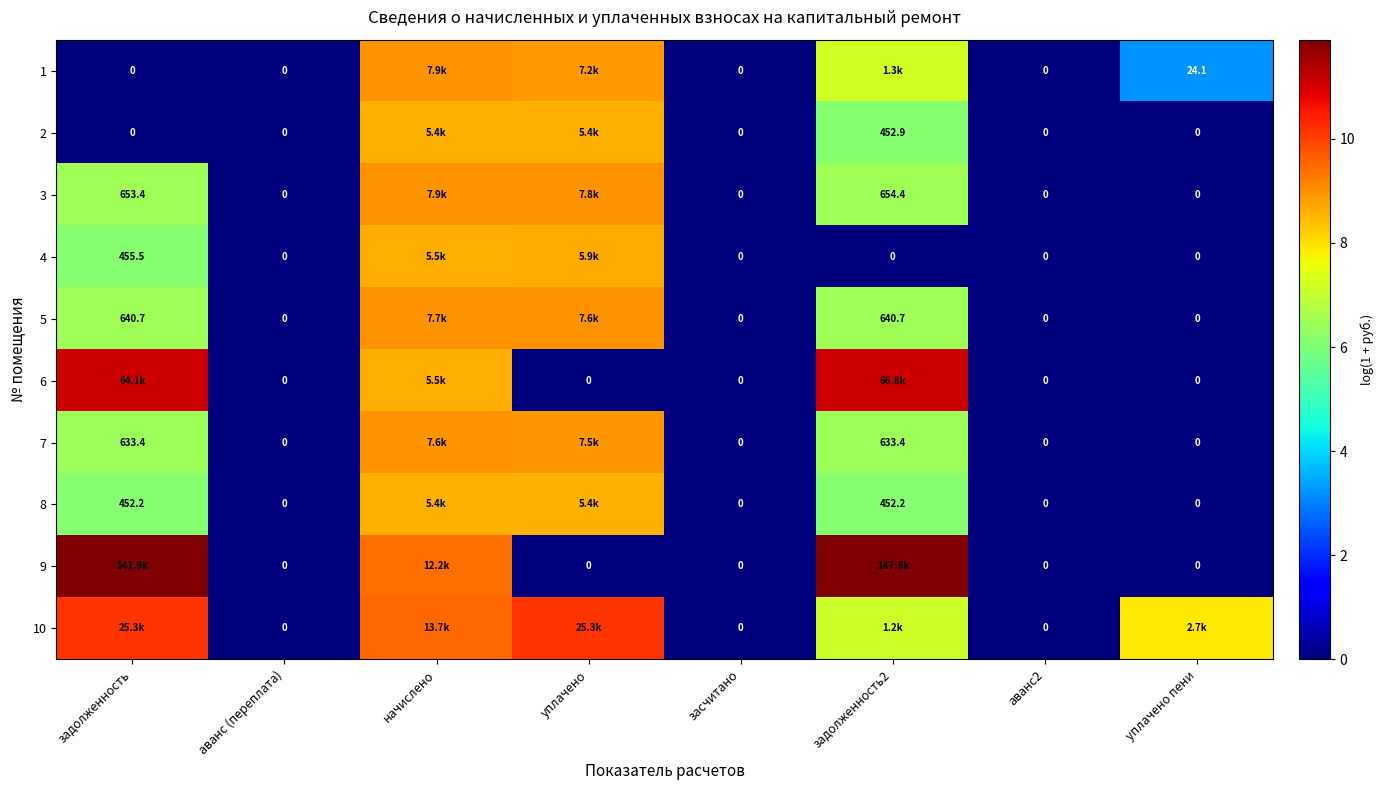

Is it true that 7 equals 8.9 at начислено?

True